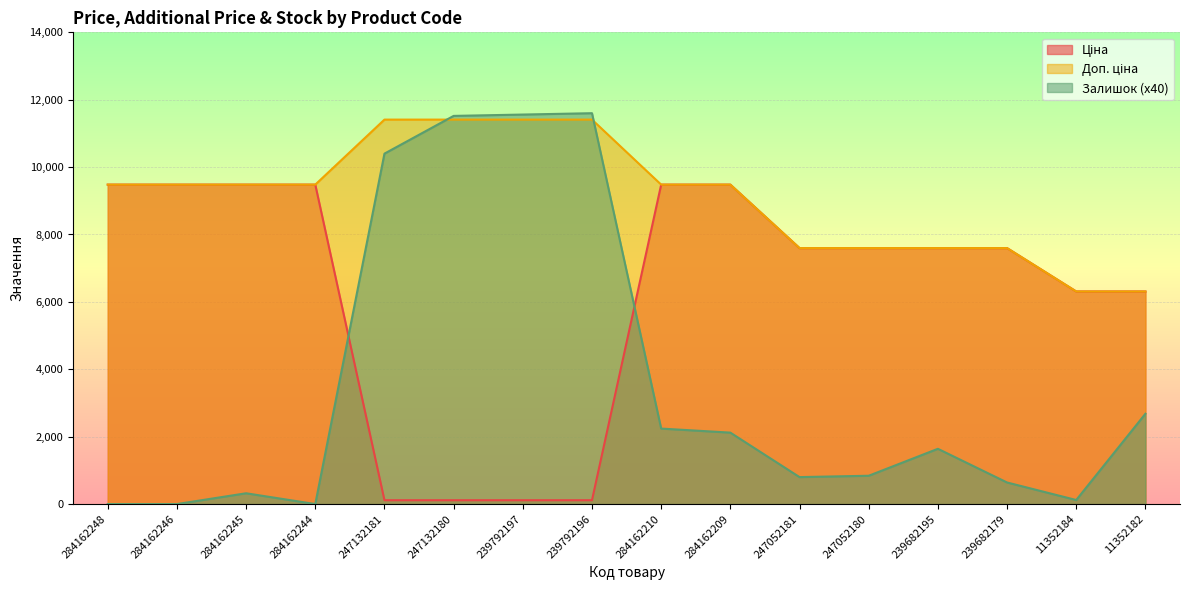

List the series in order of their peak value, lowest first.

Ціна, Доп. ціна, Залишок